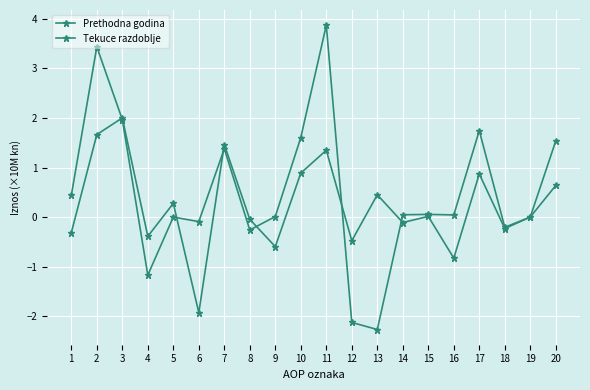

How many lines are shown in the chart?

2